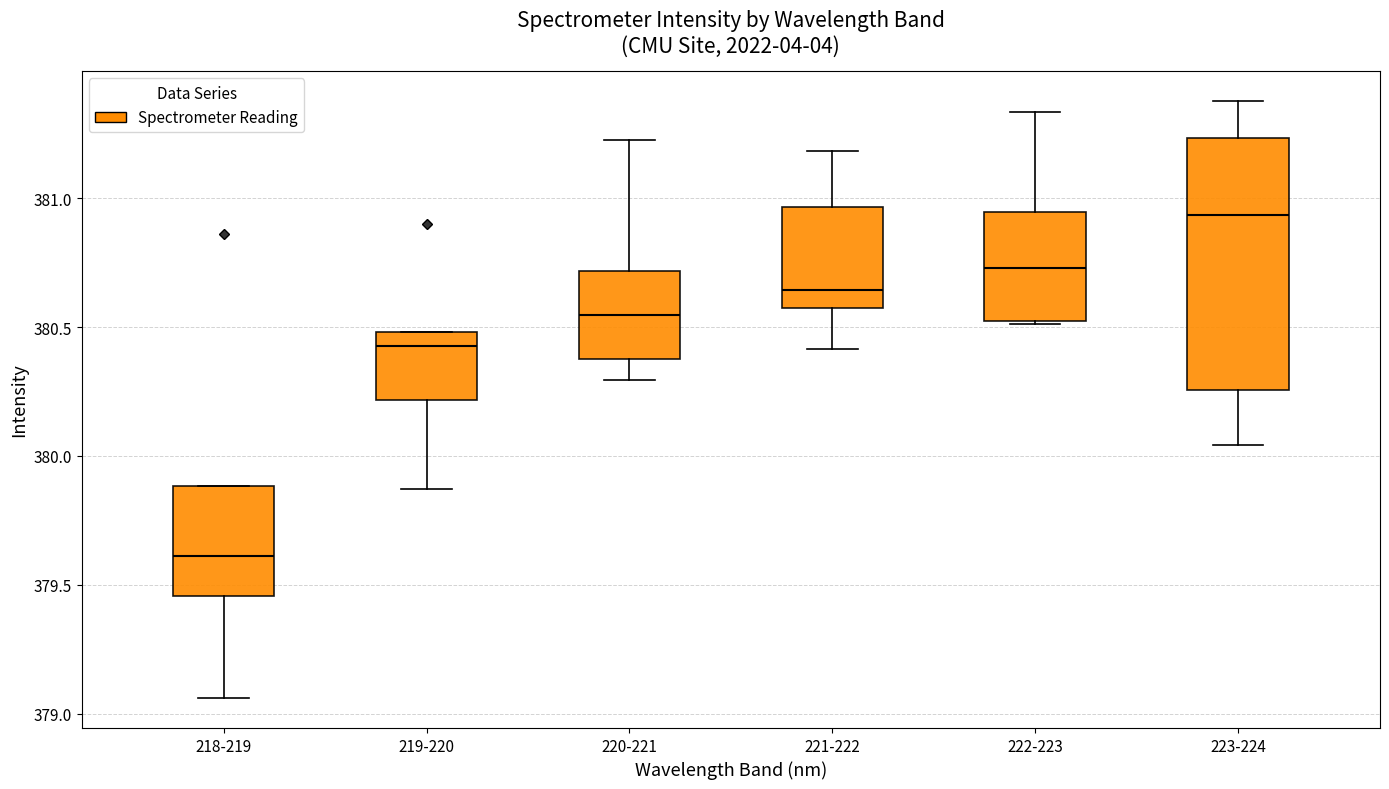

Which box's median line is the highest?

223-224